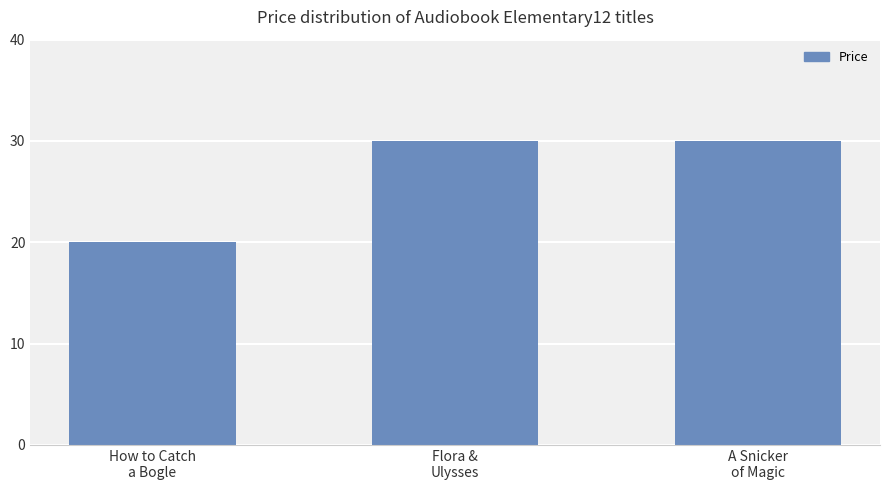

What is the smallest value displayed?

20